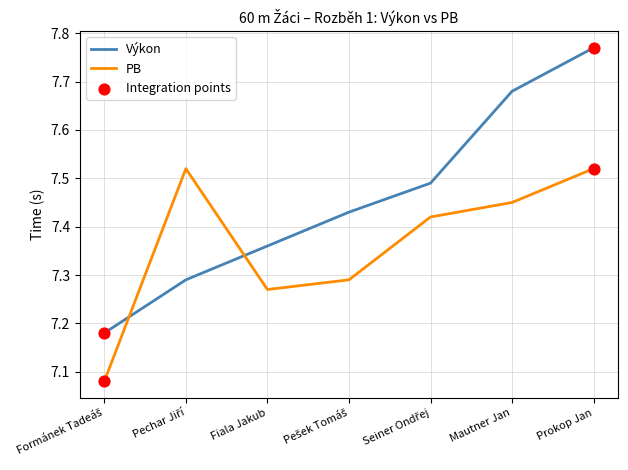

At which category is the sum across all series the highest?

Prokop Jan